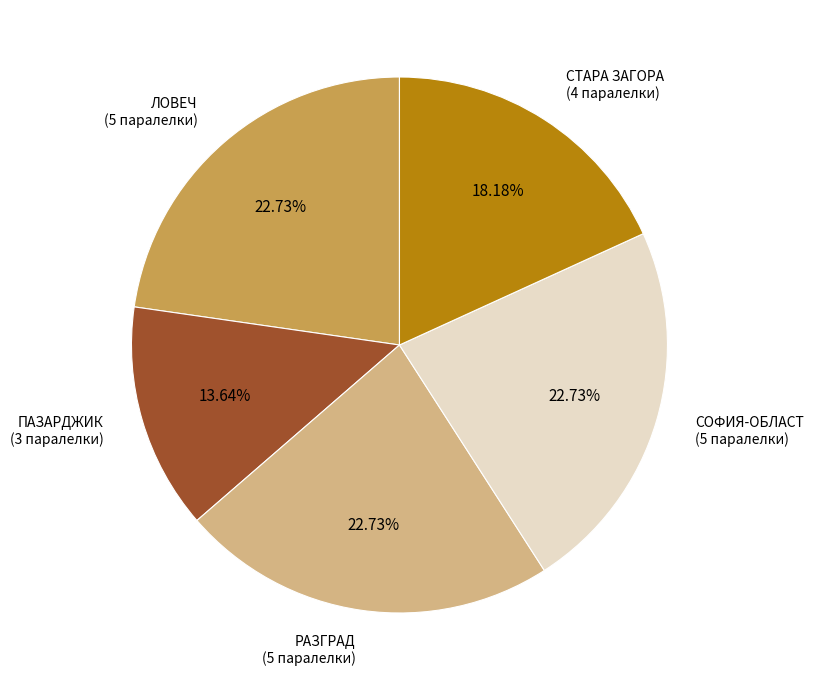

Do ПАЗАРДЖИК and РАЗГРАД together represent more than half of the pie?

No